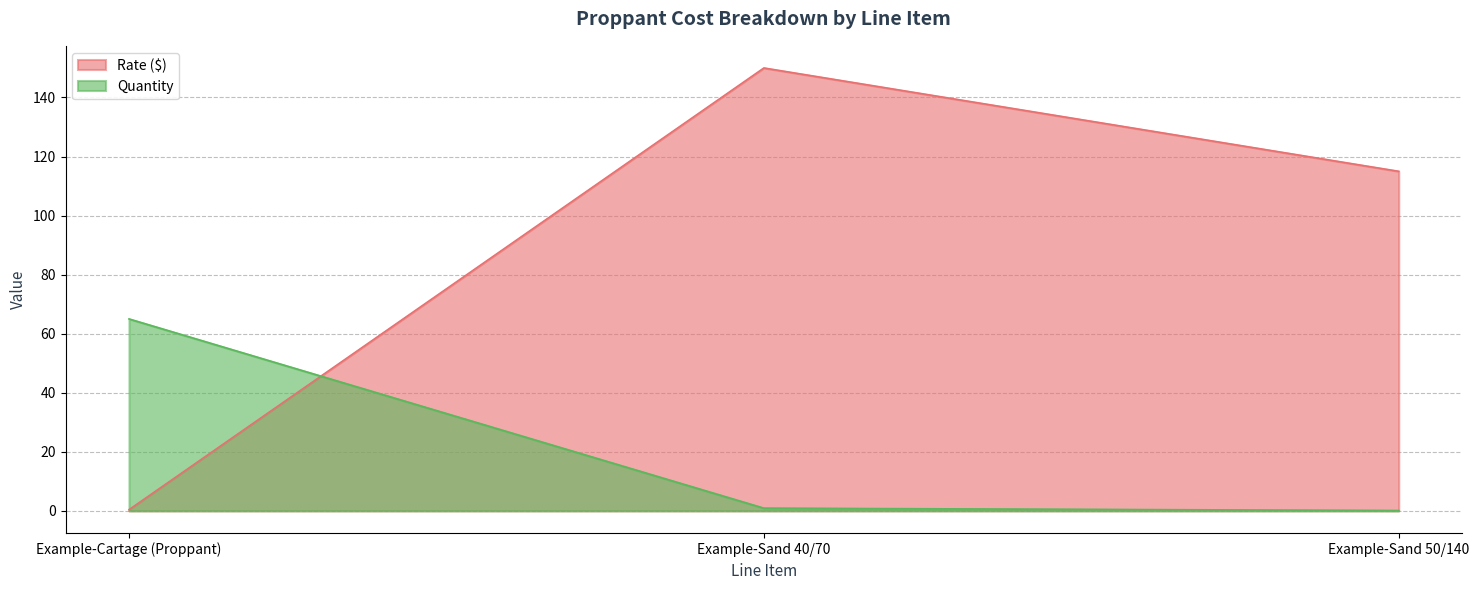

What is the label of the 3rd point from the right?

Example-Cartage (Proppant)